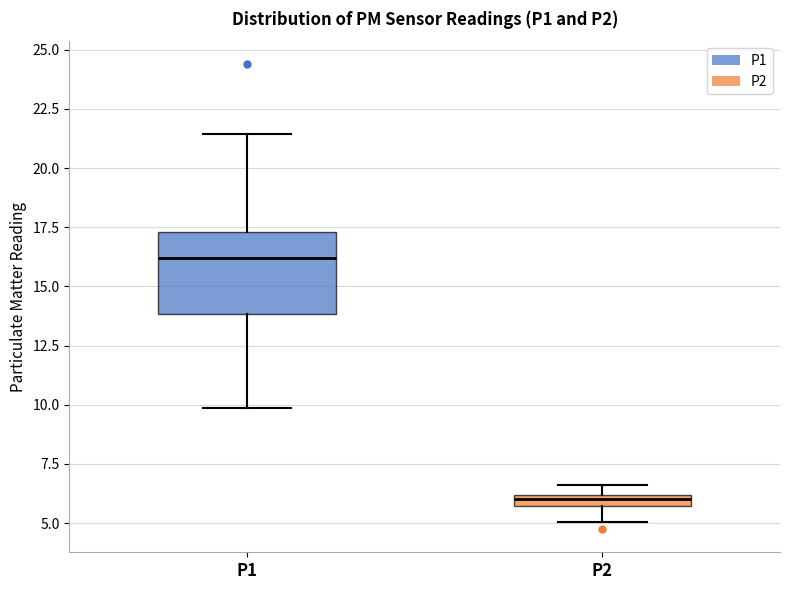

Which box has the lowest median line?

P2